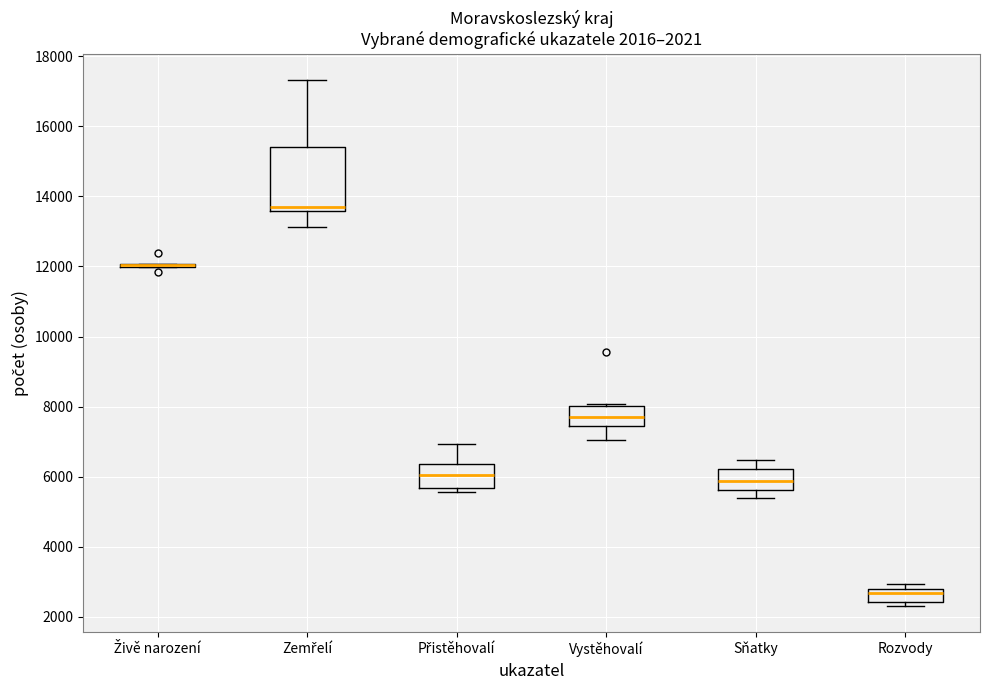

Which box is the tallest, from its lower edge to its upper edge?

Zemřelí